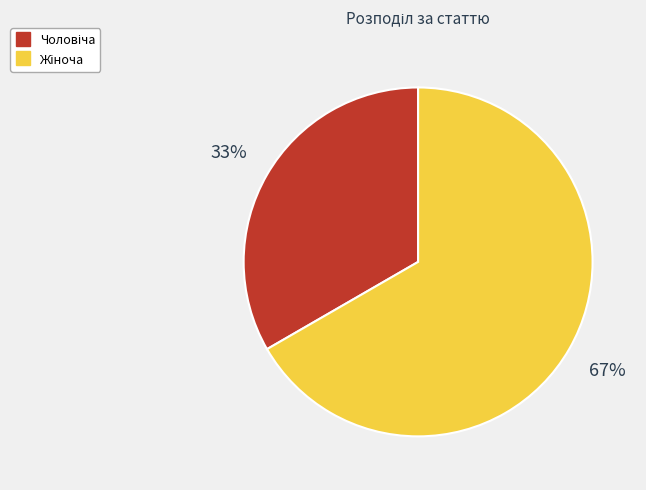

To the nearest percent, what is the average slice percentage?

50%